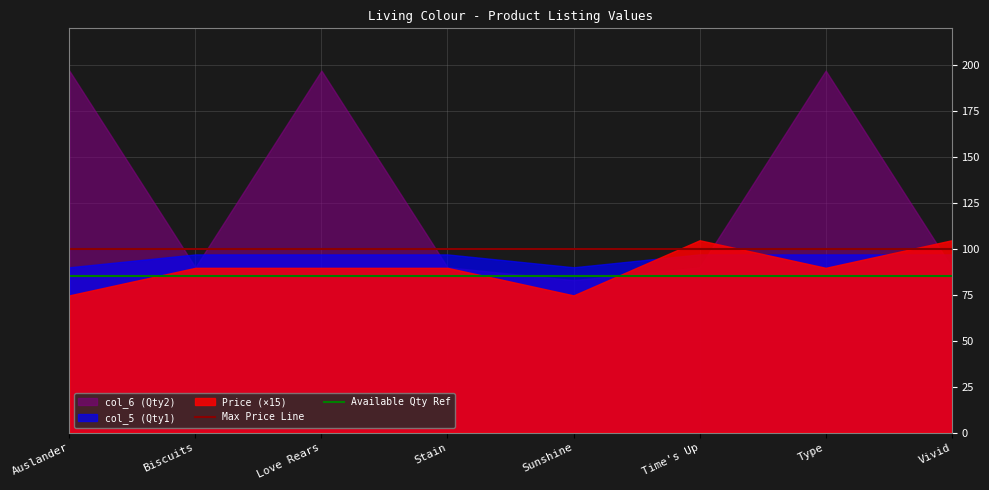

What is the sum of the Max Price Line values at Vivid and Time's Up?

200